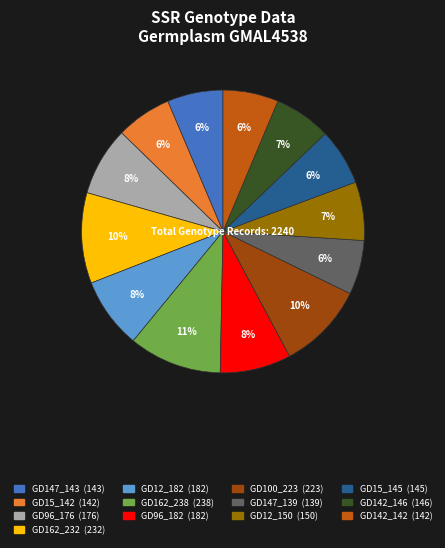

Count the number of slices in the pie.

13